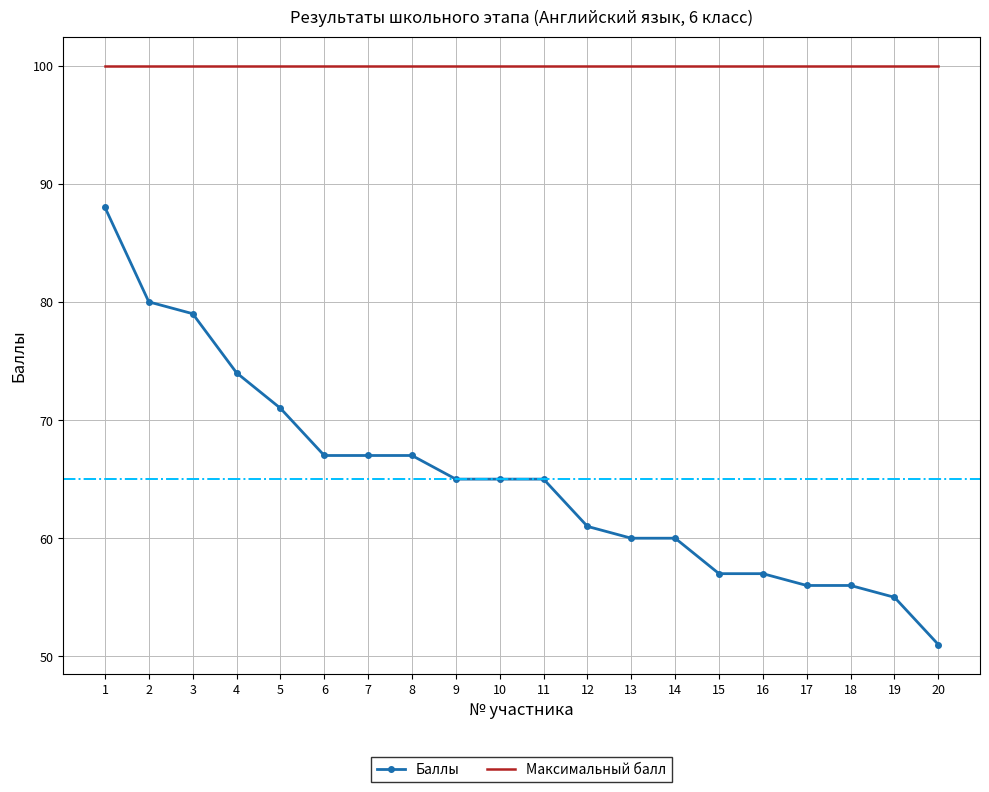

Reading left to right, transcribe all the data shown in this chart.

Баллы: 88	80	79	74	71	67	67	67	65	65	65	61	60	60	57	57	56	56	55	51
Максимальный балл: 100	100	100	100	100	100	100	100	100	100	100	100	100	100	100	100	100	100	100	100